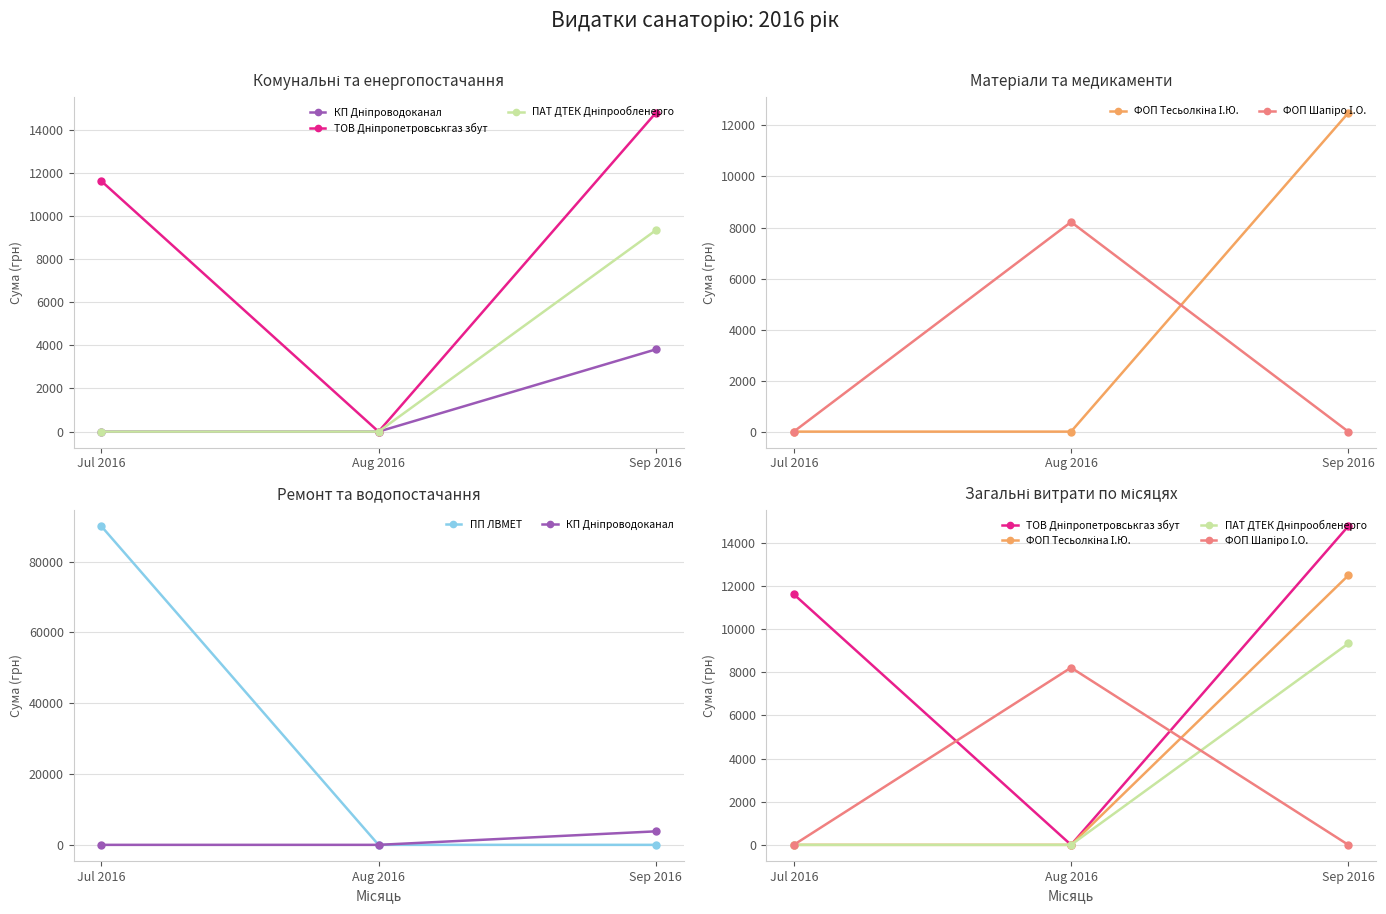

Between Jul 2016 and Sep 2016, which series saw the biggest shift?

ПП ЛВМЕТ